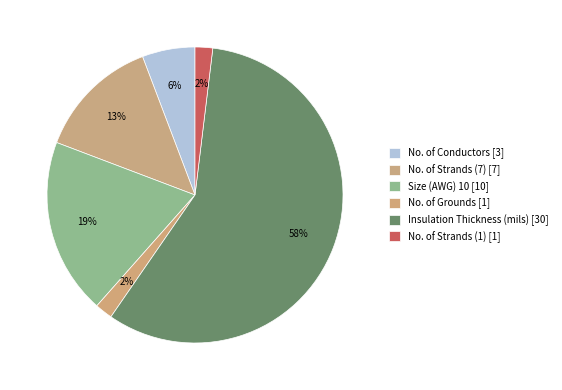

Does Insulation Thickness (mils) represent more than half of the total?

Yes